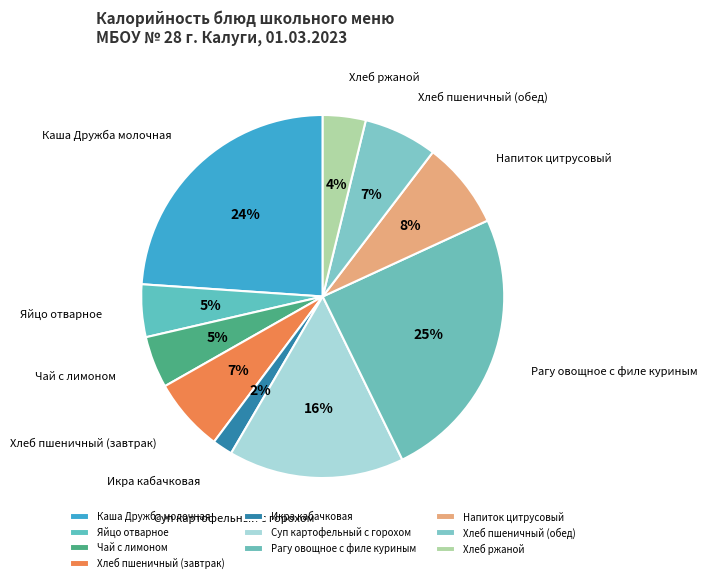

Is it true that Яйцо отварное is 5% of the pie?

True